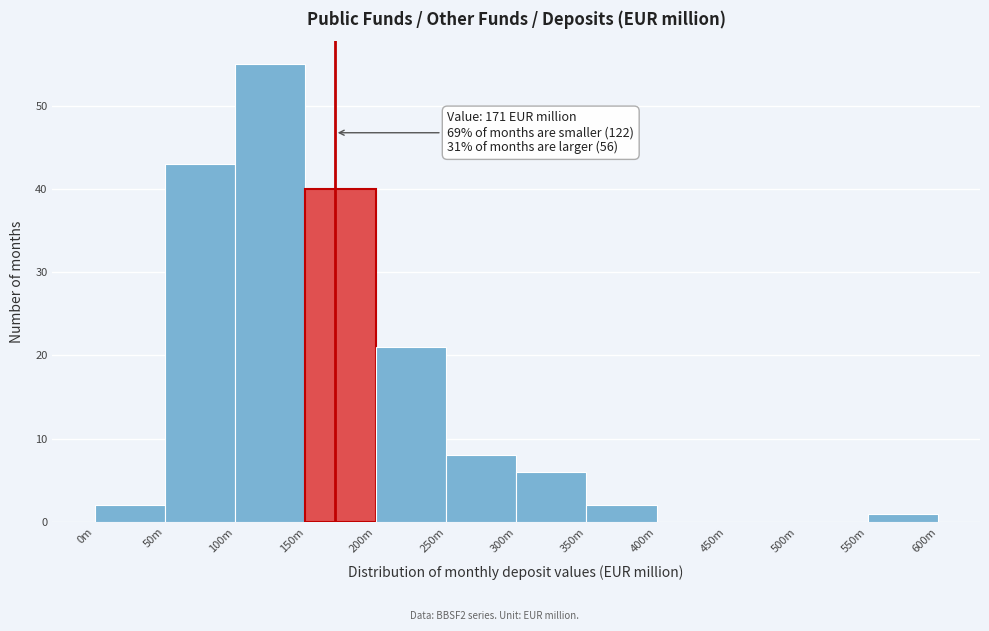

Reading left to right, what are all the values shown in this chart?

0m=2	50m=43	100m=55	150m=40	200m=21	250m=8	300m=6	350m=2	400m=0	450m=0	500m=0	550m=1